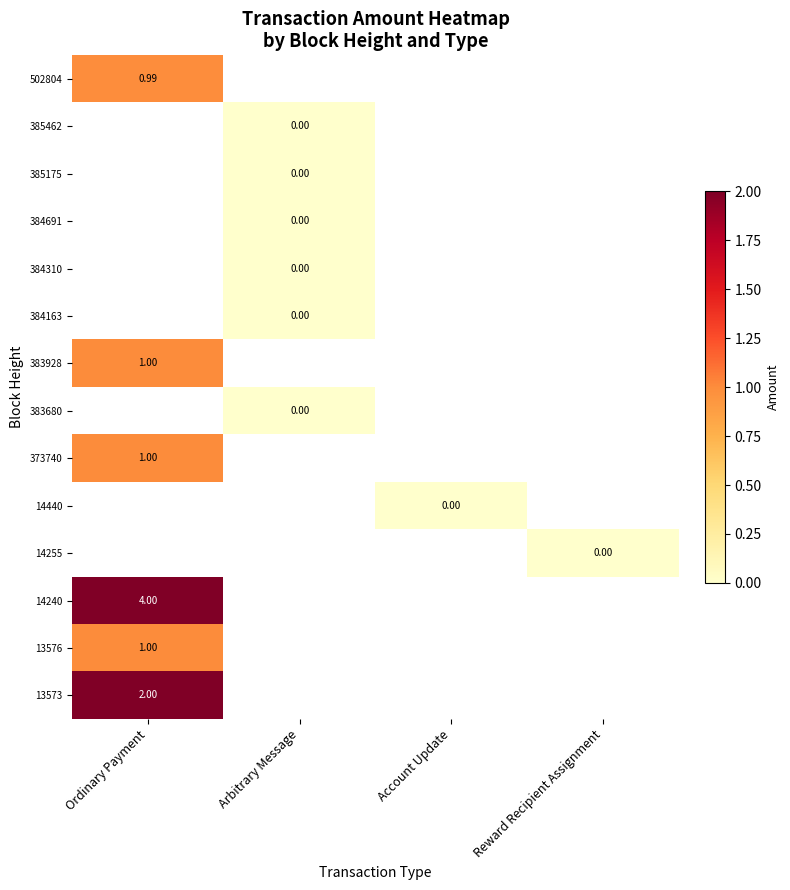

Which label corresponds to the largest value in the chart?

Ordinary Payment